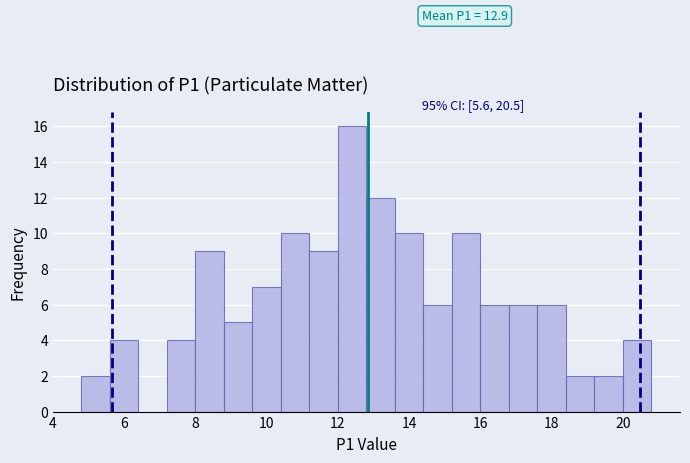

Which range on the x-axis has the tallest bar?

12.0 to 12.8